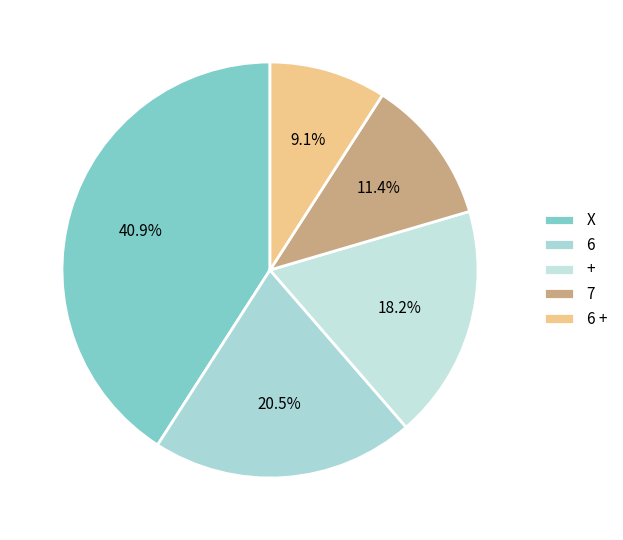

To the nearest percent, what is the combined percentage of X and 6?

61%